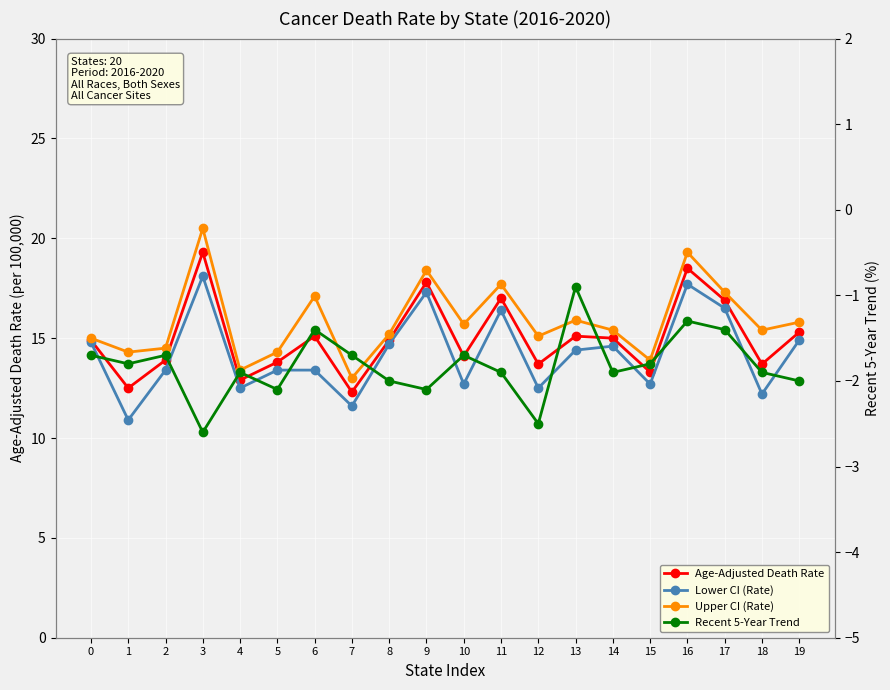

Which series has the largest range (max minus min)?

Upper CI (Rate)